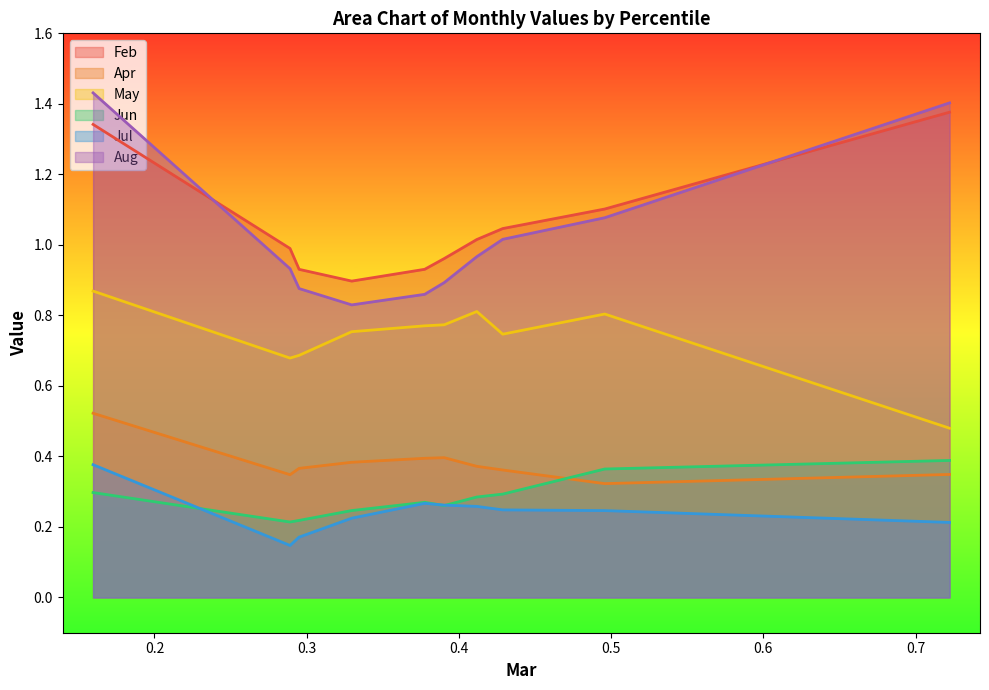

What is the sum of the Jul values at pct45 and pct55?

0.5